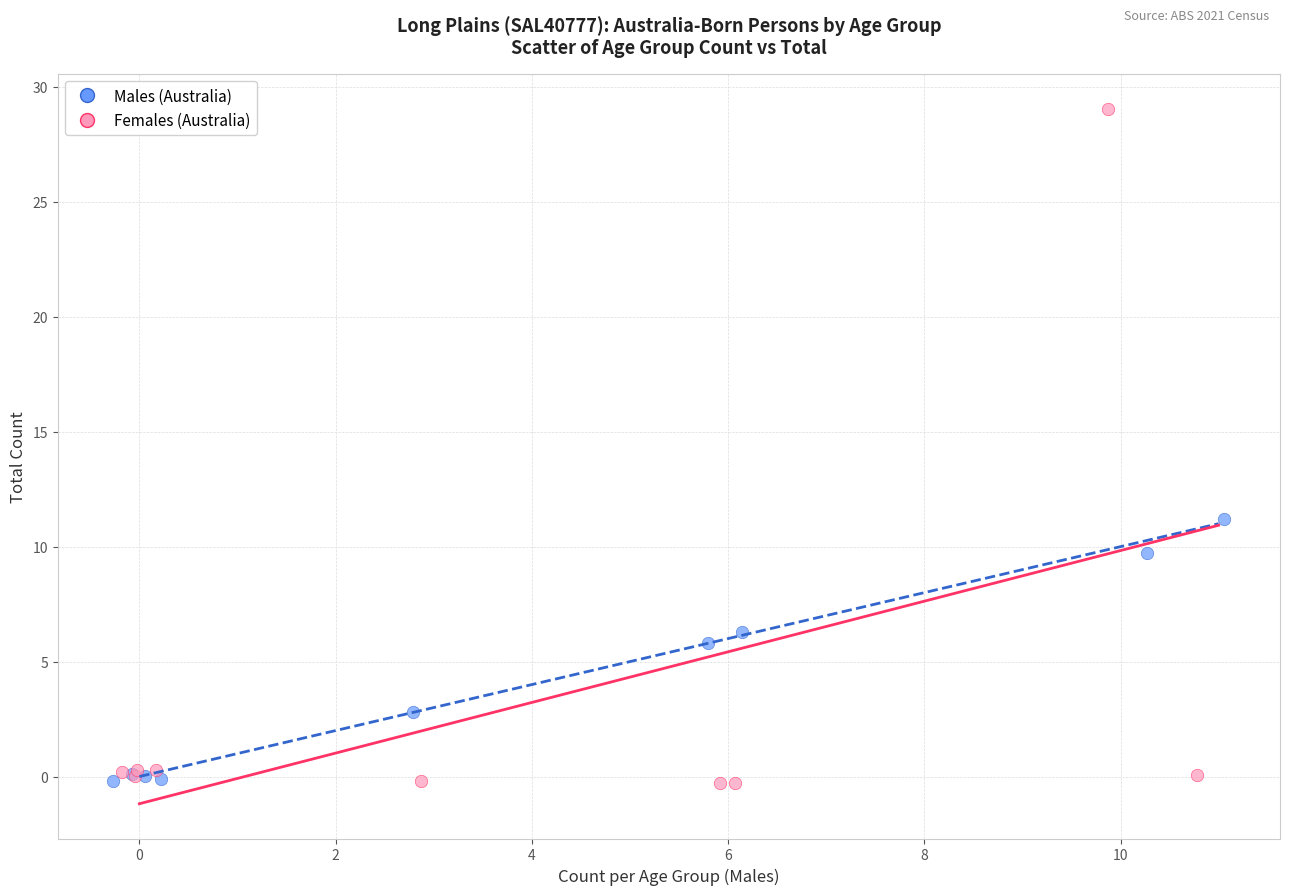

Which series contains the highest Y value?

Females (Australia)